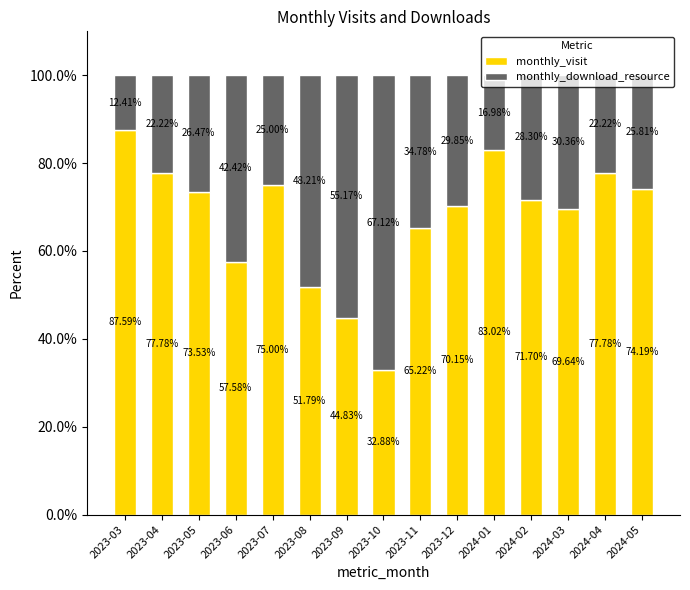

What is the average value of the monthly_visit series?

67.5